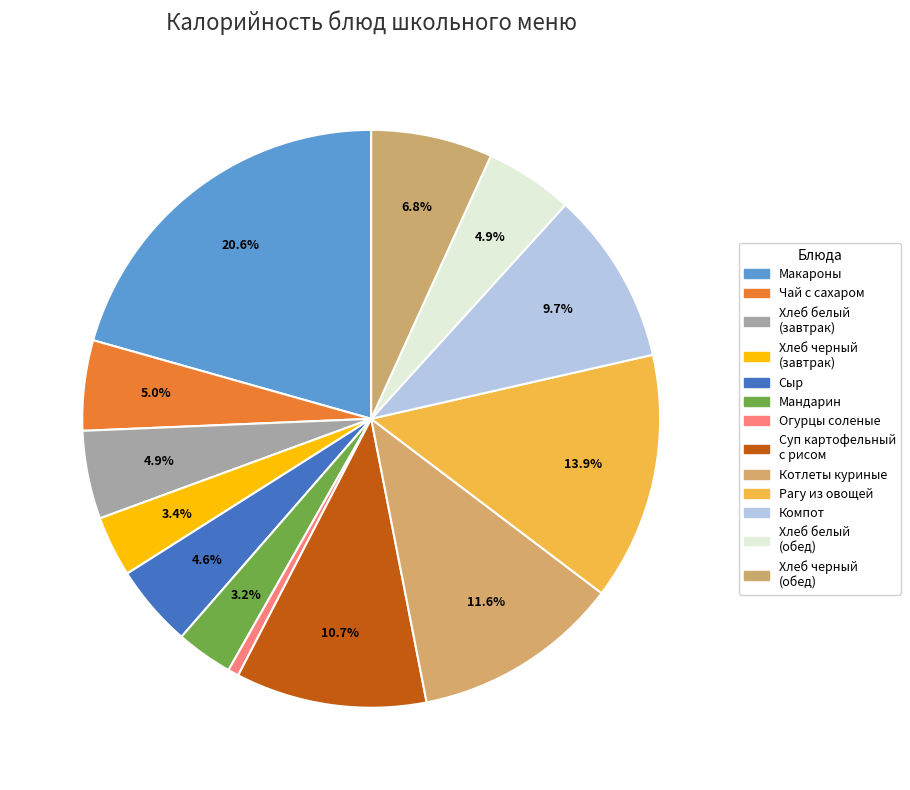

Which slice is the smallest?

Огурцы соленые